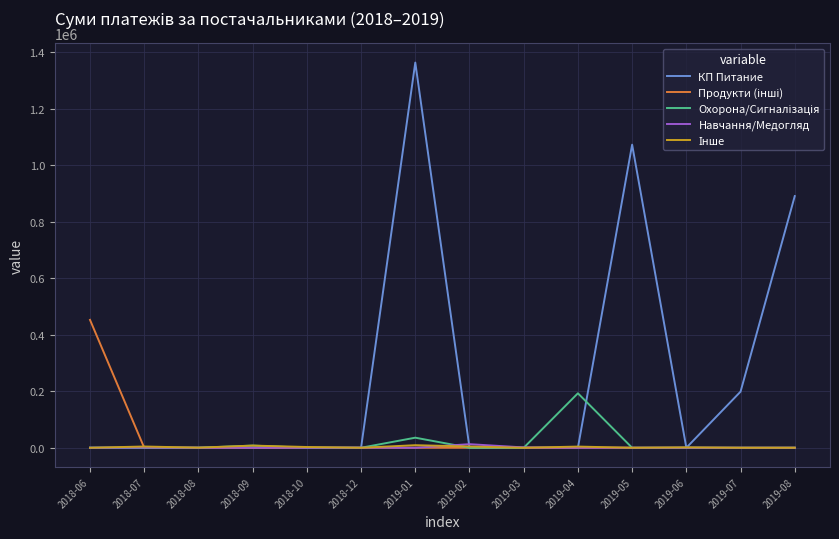

Which series has the widest spread of values?

КП Питание